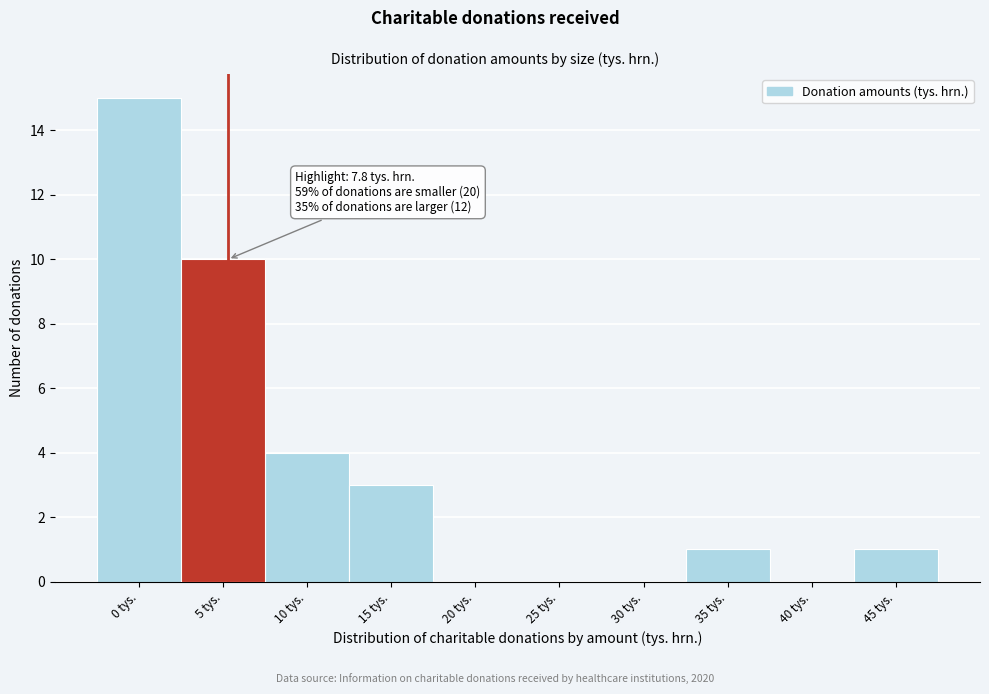

Reading left to right, list all the values displayed in this chart.

0 tys.=15	5 tys.=10	10 tys.=4	15 tys.=3	20 tys.=0	25 tys.=0	30 tys.=0	35 tys.=1	40 tys.=0	45 tys.=1